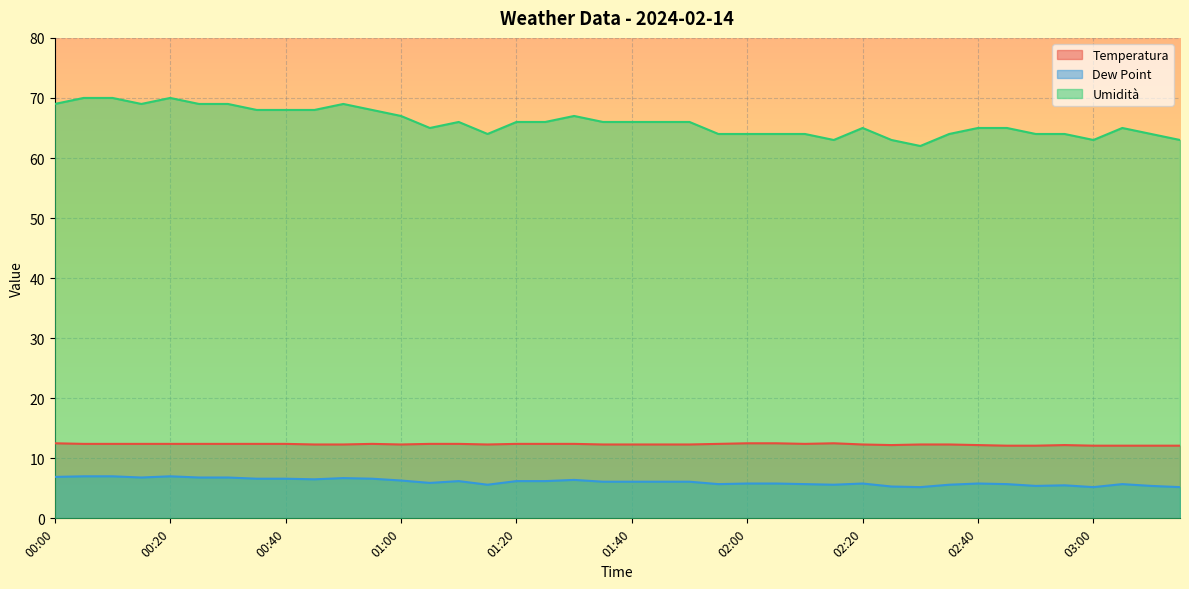

Which series changed the most between 00:05 and 02:30?

Umidità